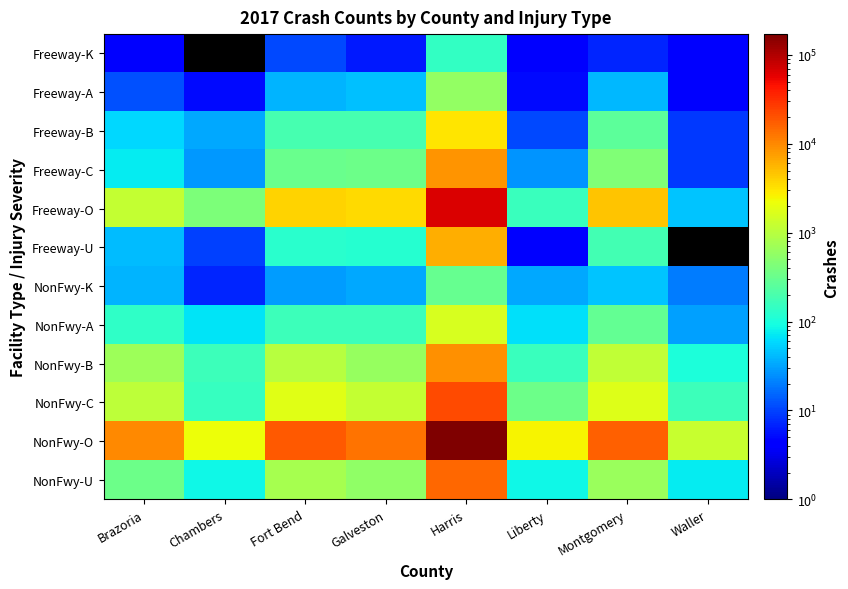

Reading right to left, extract all data points from this chart.

Freeway-K: Waller=4	Montgomery=7	Liberty=4	Harris=146	Galveston=6	Fort Bend=11	Chambers=0	Brazoria=4
Freeway-A: Waller=4	Montgomery=40	Liberty=5	Harris=585	Galveston=44	Fort Bend=38	Chambers=5	Brazoria=12
Freeway-B: Waller=9	Montgomery=266	Liberty=11	Harris=3112	Galveston=189	Fort Bend=194	Chambers=33	Brazoria=58
Freeway-C: Waller=9	Montgomery=440	Liberty=26	Harris=8629	Galveston=328	Fort Bend=313	Chambers=27	Brazoria=74
Freeway-O: Waller=47	Montgomery=4580	Liberty=160	Harris=65157	Galveston=3467	Fort Bend=3872	Chambers=418	Brazoria=1174
Freeway-U: Waller=0	Montgomery=179	Liberty=4	Harris=6088	Galveston=117	Fort Bend=122	Chambers=10	Brazoria=42
NonFwy-K: Waller=20	Montgomery=47	Liberty=34	Harris=310	Galveston=34	Fort Bend=29	Chambers=7	Brazoria=39
NonFwy-A: Waller=31	Montgomery=294	Liberty=63	Harris=1567	Galveston=165	Fort Bend=162	Chambers=66	Brazoria=139
NonFwy-B: Waller=105	Montgomery=1162	Liberty=154	Harris=8841	Galveston=603	Fort Bend=981	Chambers=166	Brazoria=682
NonFwy-C: Waller=162	Montgomery=1772	Liberty=335	Harris=22071	Galveston=1209	Fort Bend=1846	Chambers=153	Brazoria=1075
NonFwy-O: Waller=1267	Montgomery=16599	Liberty=2492	Harris=171138	Galveston=13123	Fort Bend=18613	Chambers=2201	Brazoria=10157
NonFwy-U: Waller=74	Montgomery=639	Liberty=84	Harris=14850	Galveston=563	Fort Bend=794	Chambers=86	Brazoria=336